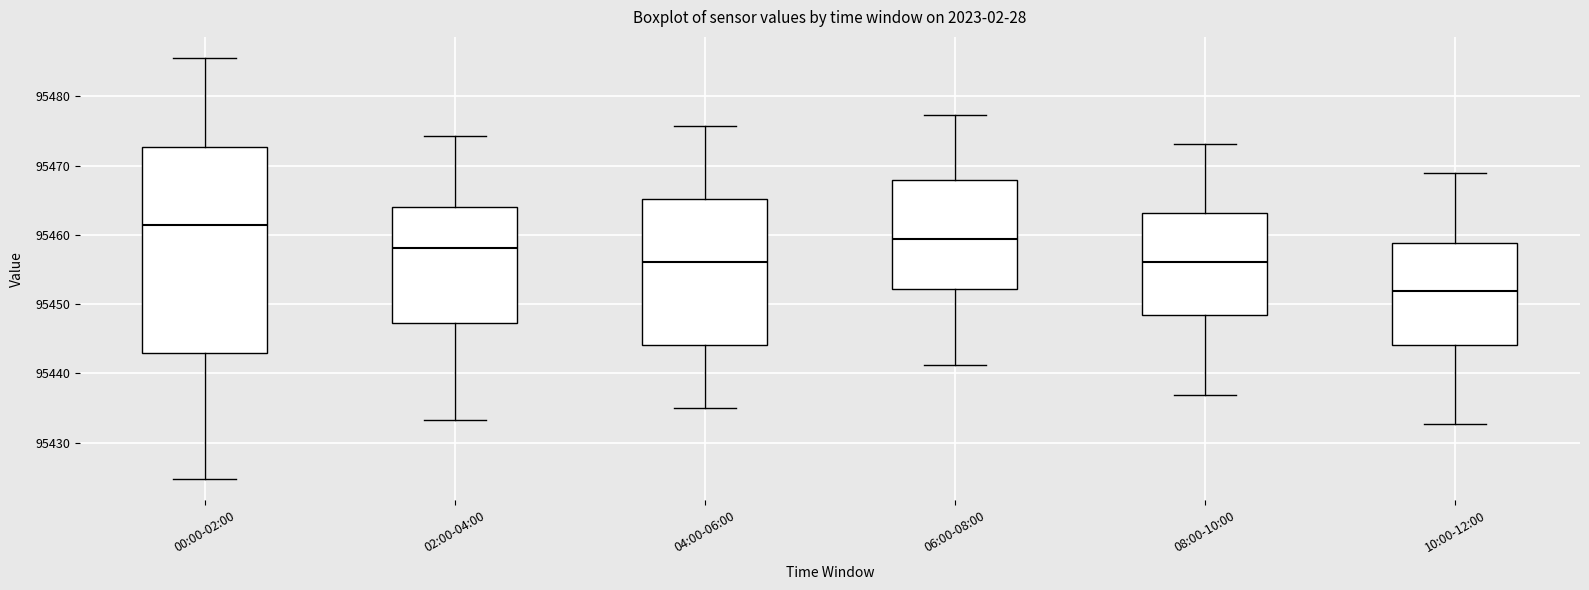

Where is the lower edge of the box for 04:00-06:00 on the y-axis? The values are not printed on the chart, so give them approximately, as read against the axis.

95444